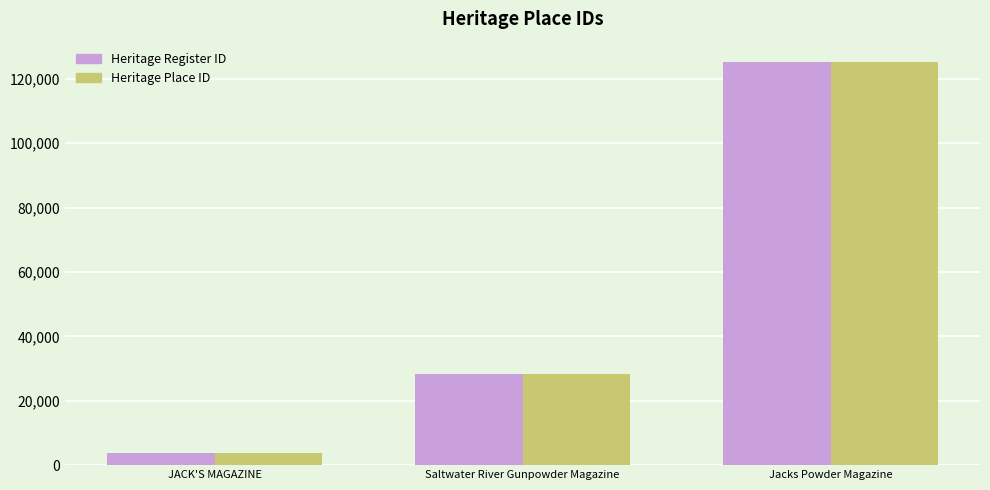

Reading right to left, list all the values displayed in this chart.

Heritage Register ID: Jacks Powder Magazine=125272	Saltwater River Gunpowder Magazine=28373	JACK'S MAGAZINE=3770
Heritage Place ID: Jacks Powder Magazine=125272	Saltwater River Gunpowder Magazine=28373	JACK'S MAGAZINE=3770